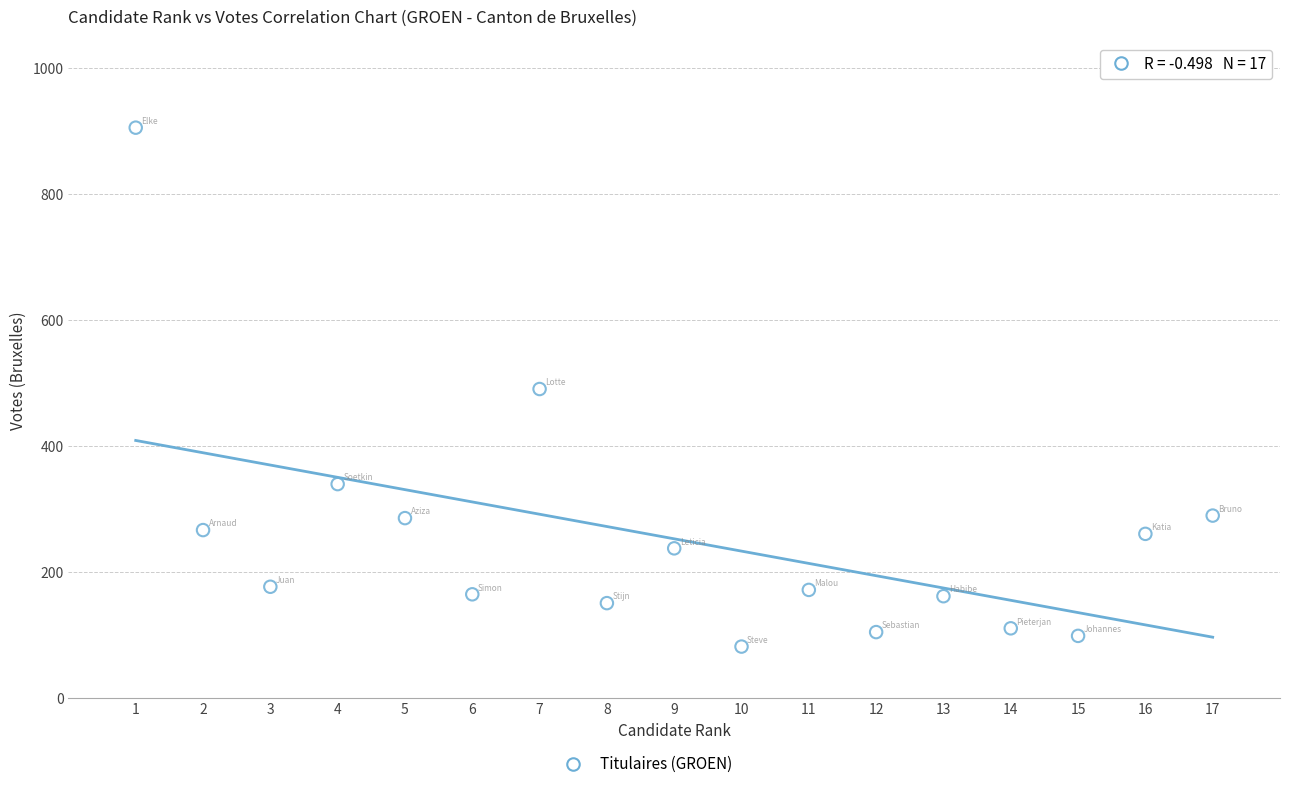

What is the range of Y values (max minus min)?

824